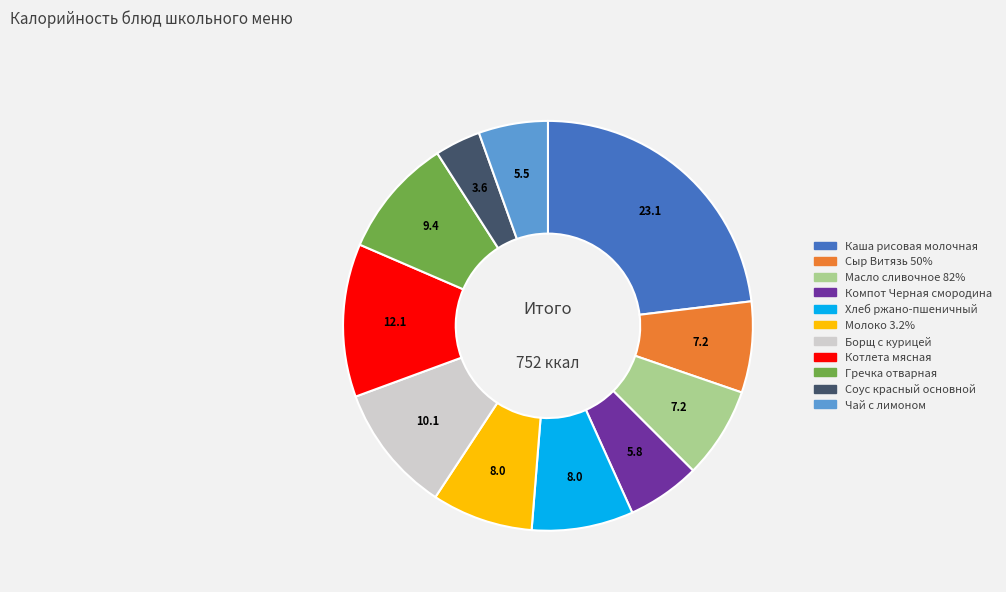

Which category has the biggest portion of the pie?

Каша рисовая молочная